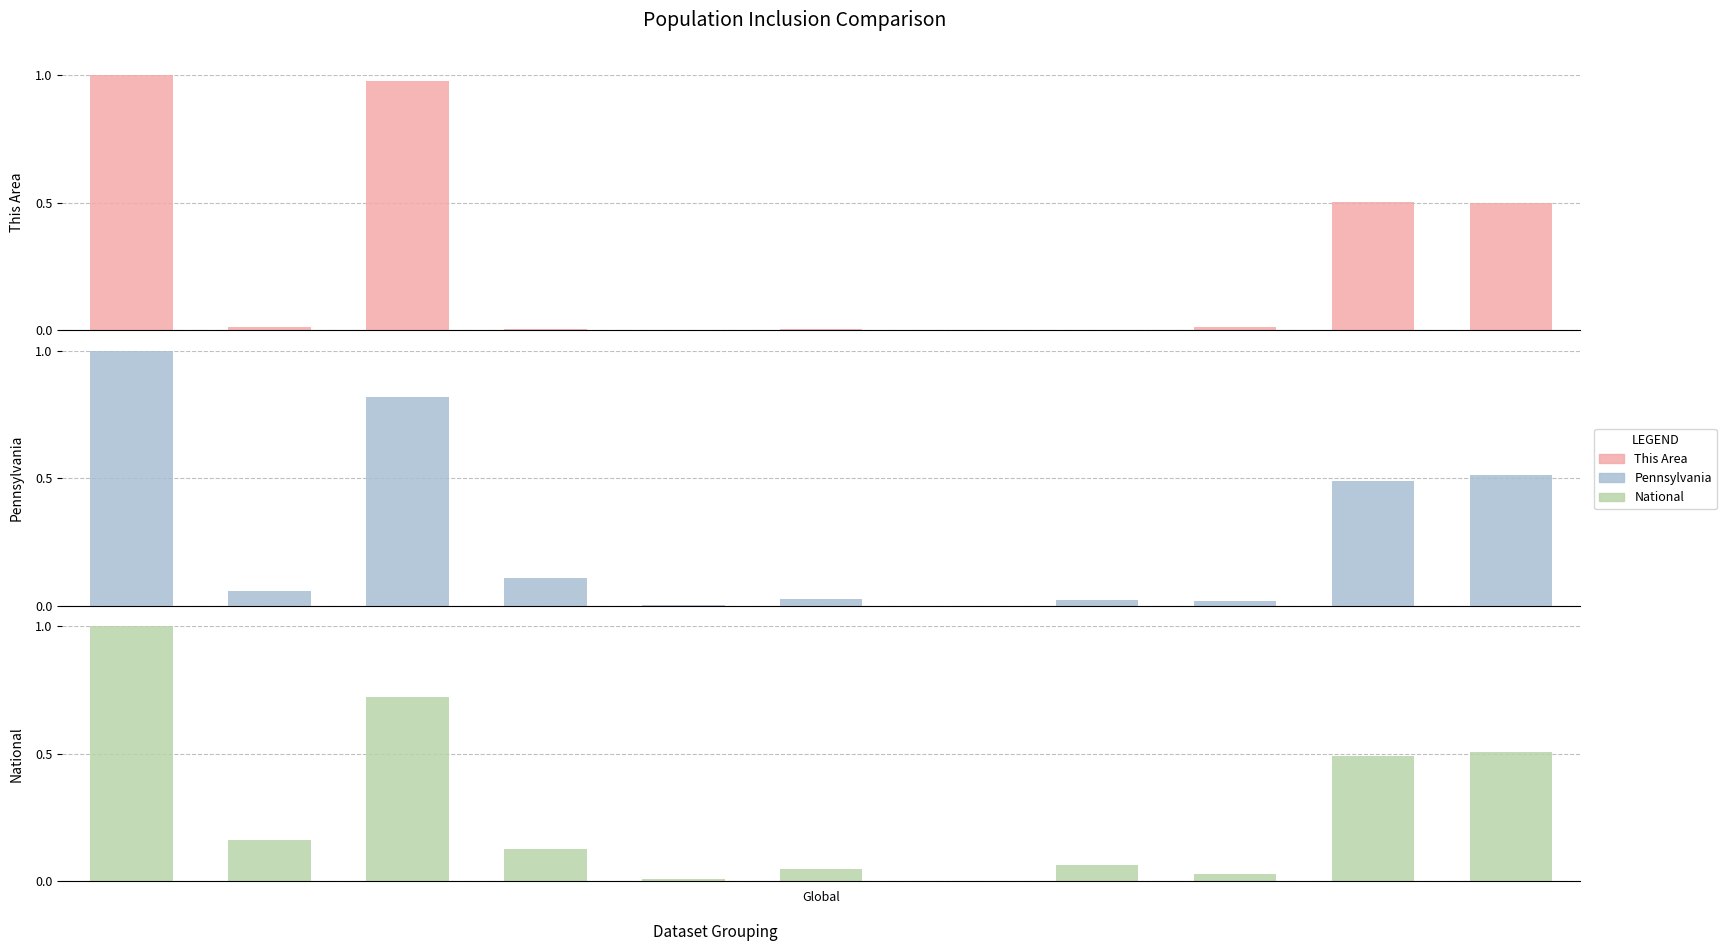

Between 4 and 3, which is larger?

3